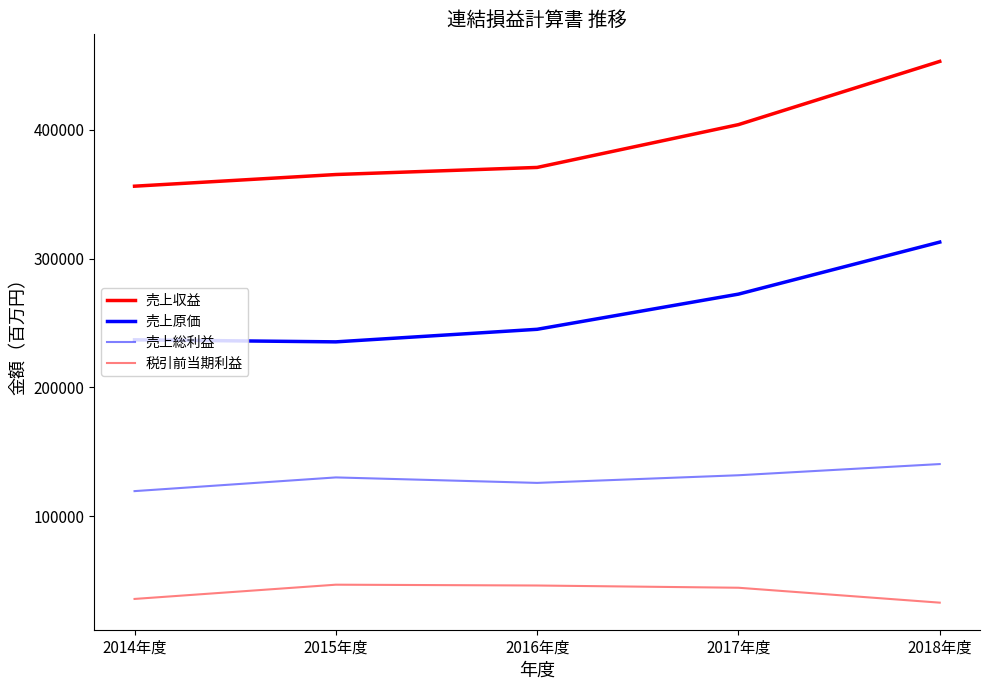

Does the chart display data point markers on the line(s)?

No